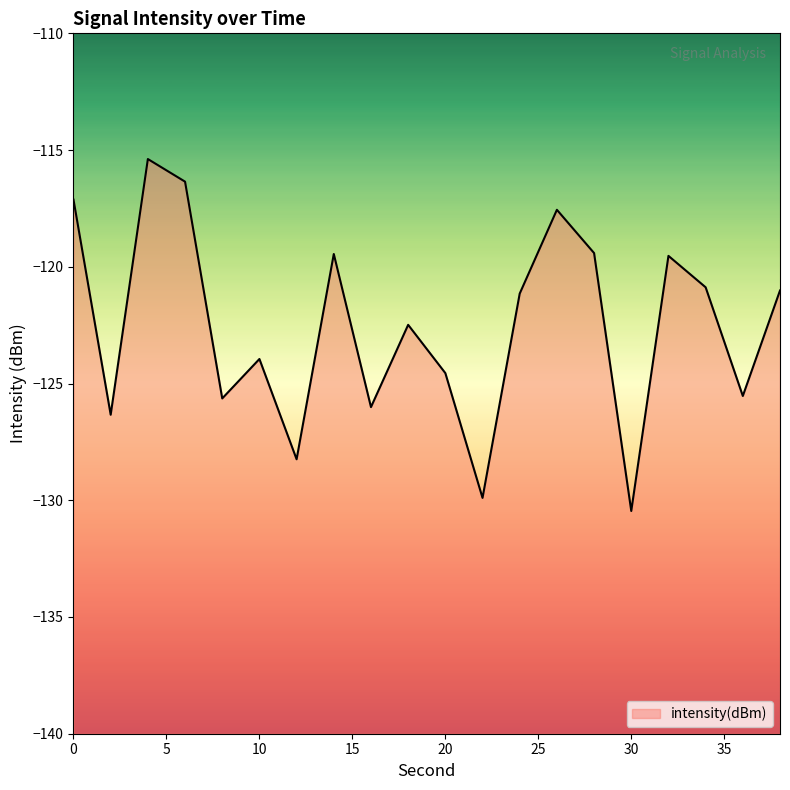

Reading left to right, extract all data points from this chart.

-117.1	-126.3	-115.4	-116.4	-125.6	-123.9	-128.2	-119.5	-126.0	-122.5	-124.6	-129.9	-121.1	-117.6	-119.4	-130.5	-119.5	-120.9	-125.5	-121.0